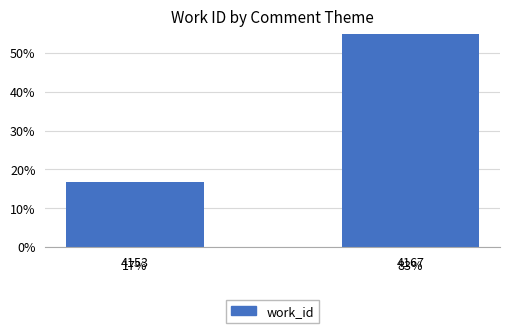

The chart shows a value of 0.2 at 4153. True or false?

True